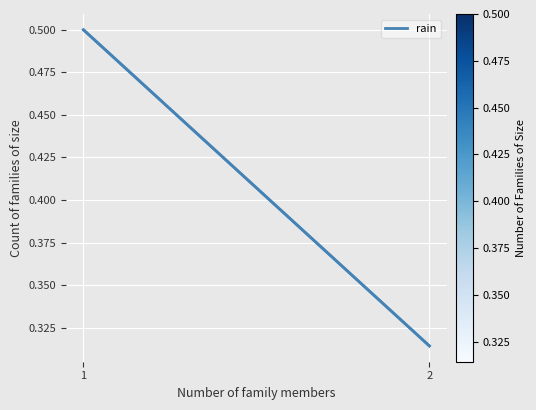

What is the average value?

0.4